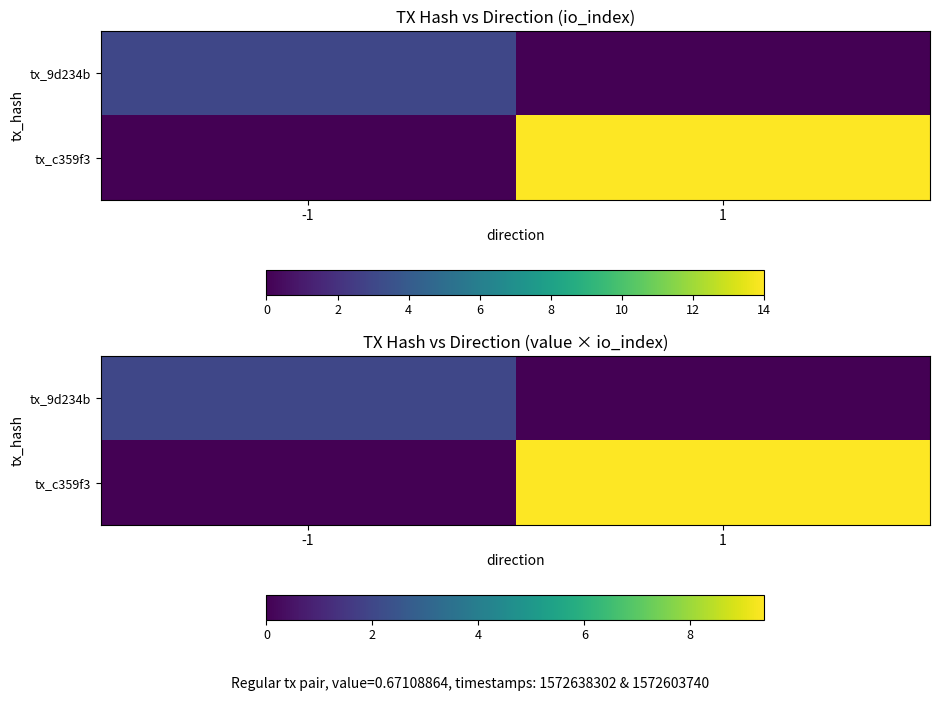

Is it true that tx_c359f3 equals 2.8 at 1?

False